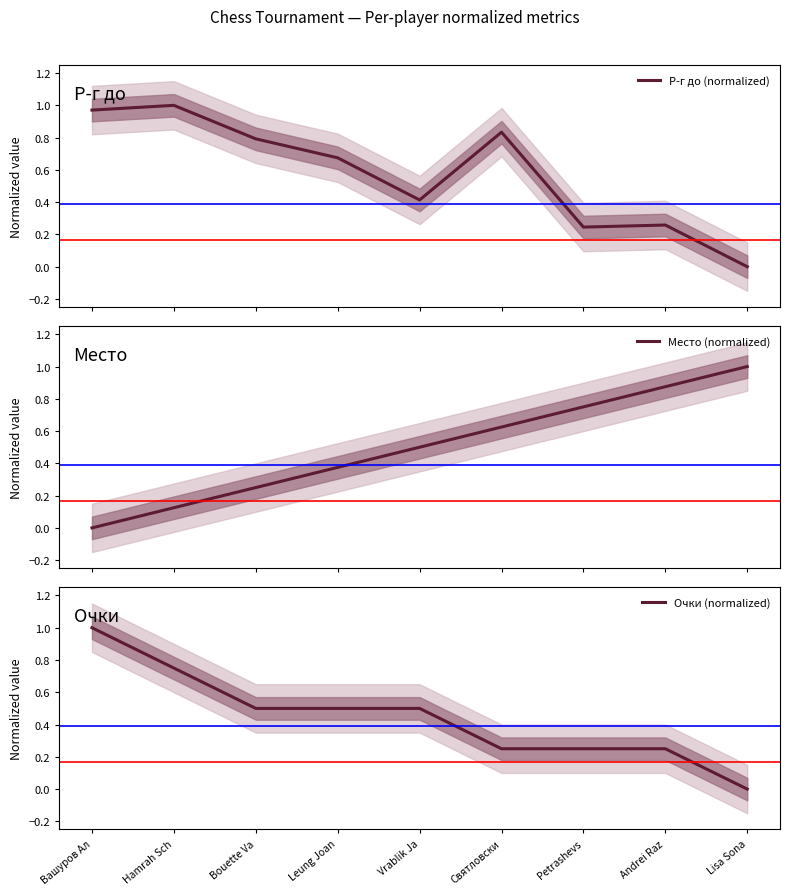

Reading right to left, what are all the values shown in this chart?

Р-г до (normalized): Lisa Sona=0.0	Andrei Raz=0.3	Petrashevs=0.2	Святловски=0.8	Vrablik Ja=0.4	Leung Joan=0.7	Bouette Va=0.8	Hamrah Sch=1.0	Вашуров Ал=1.0
Место (normalized): Lisa Sona=1.0	Andrei Raz=0.9	Petrashevs=0.8	Святловски=0.6	Vrablik Ja=0.5	Leung Joan=0.4	Bouette Va=0.2	Hamrah Sch=0.1	Вашуров Ал=0.0
Очки (normalized): Lisa Sona=0.0	Andrei Raz=0.2	Petrashevs=0.2	Святловски=0.2	Vrablik Ja=0.5	Leung Joan=0.5	Bouette Va=0.5	Hamrah Sch=0.8	Вашуров Ал=1.0